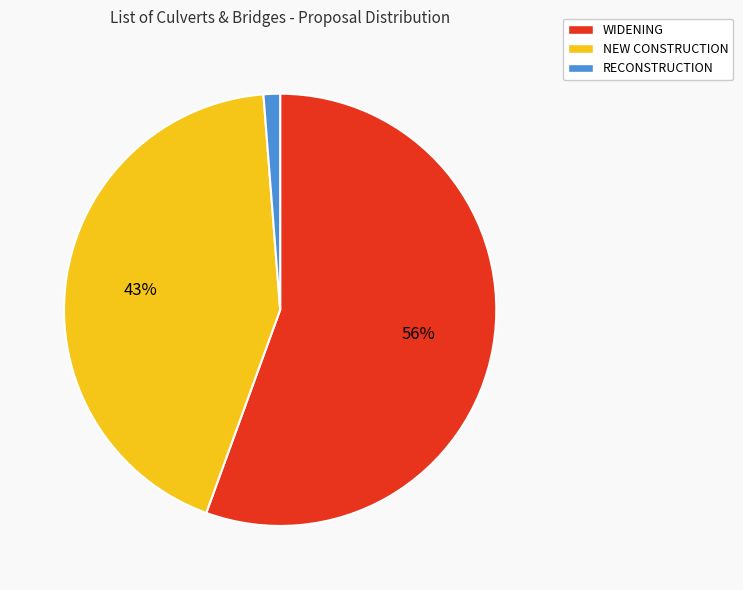

To the nearest percent, what portion does RECONSTRUCTION represent?

1%